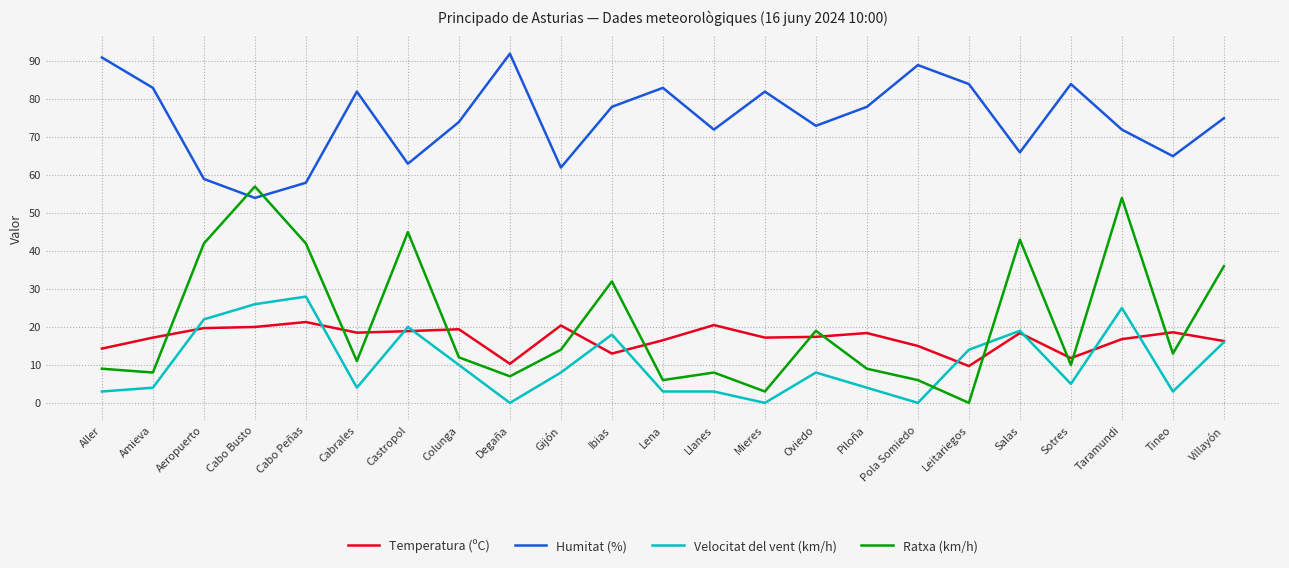

What is the lowest value of the Temperatura (ºC) series?

9.7